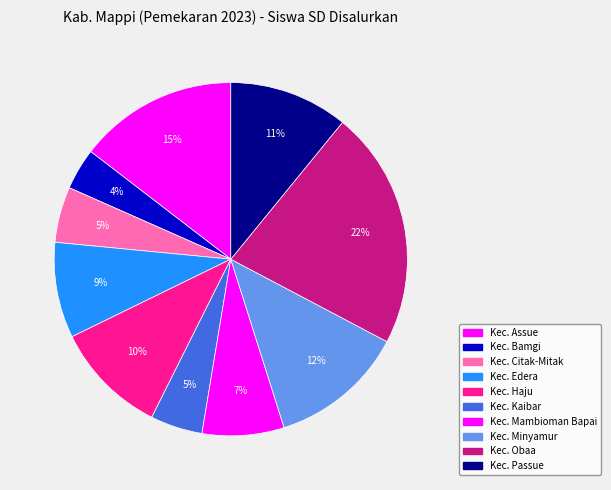

Count the number of slices in the pie.

10